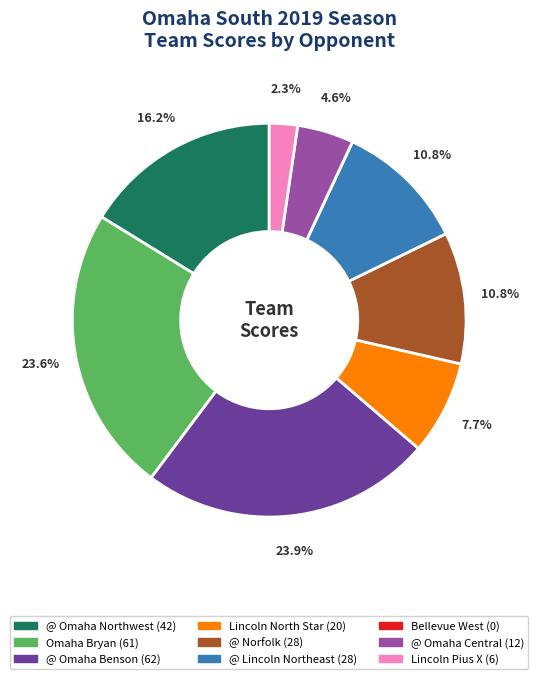

What percentage is the @ Norfolk slice, to the nearest percent?

11%